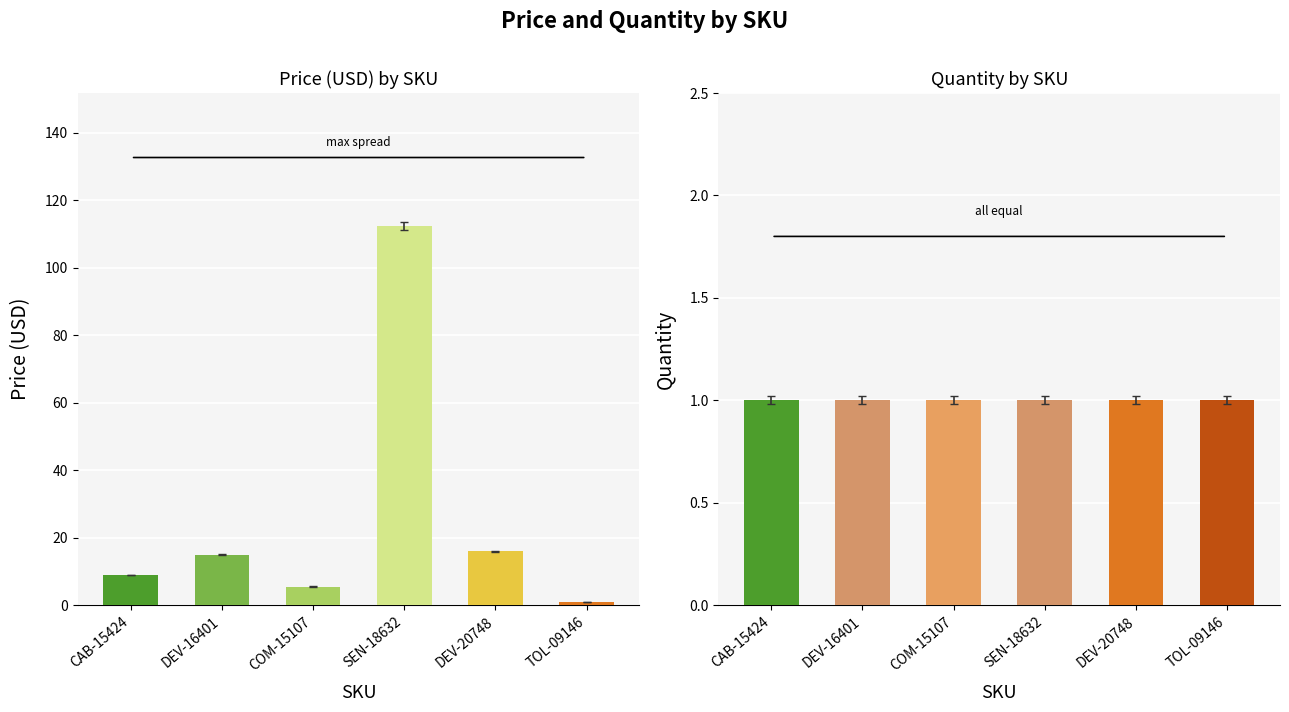

Is it true that Price (USD) equals 15.9 at DEV-20748?

True